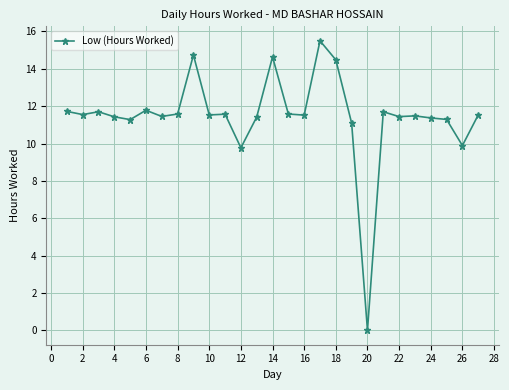

How many values are below 11?

3